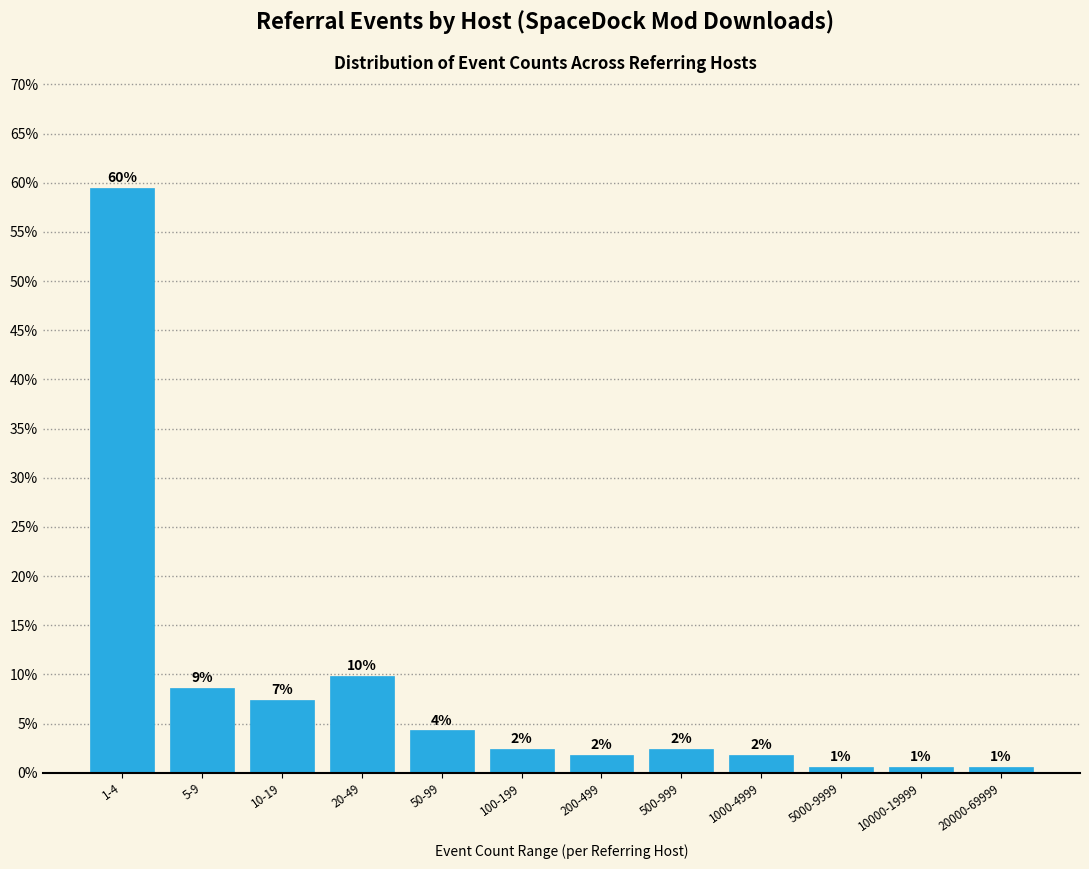

How many bars are there in total?

12